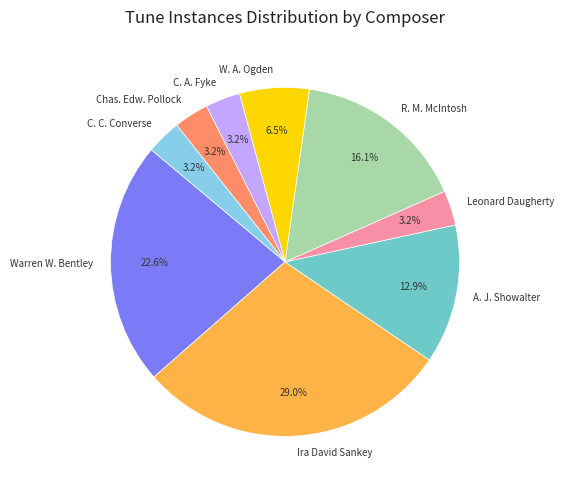

To the nearest percent, what percentage of the pie is Warren W. Bentley?

23%